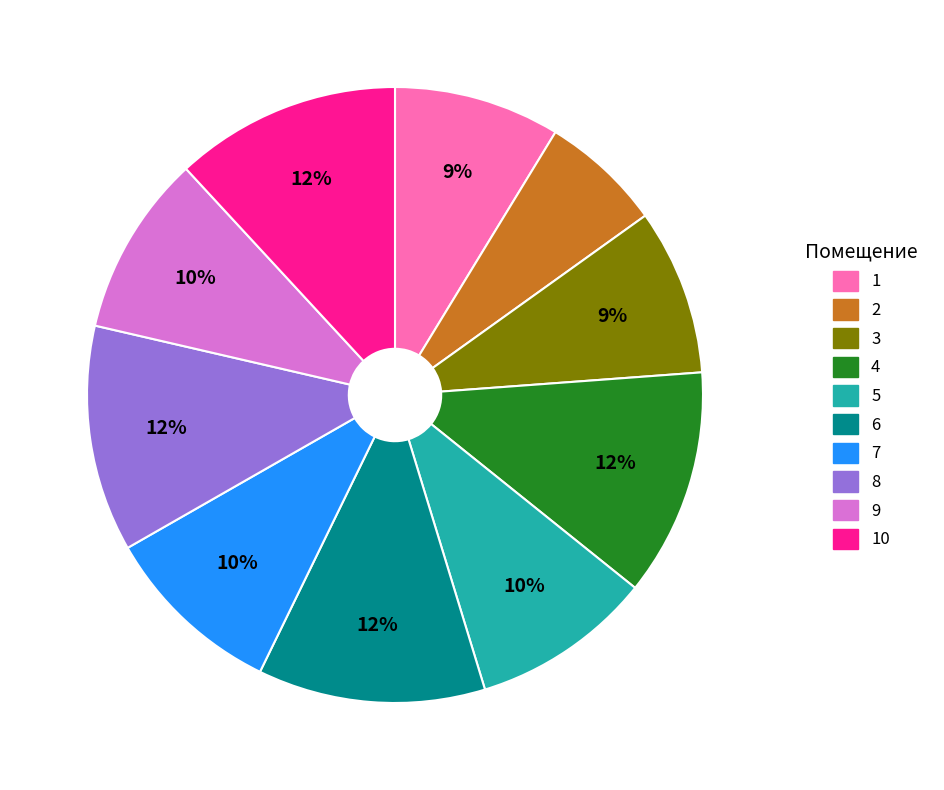

Does any single category account for the majority?

No